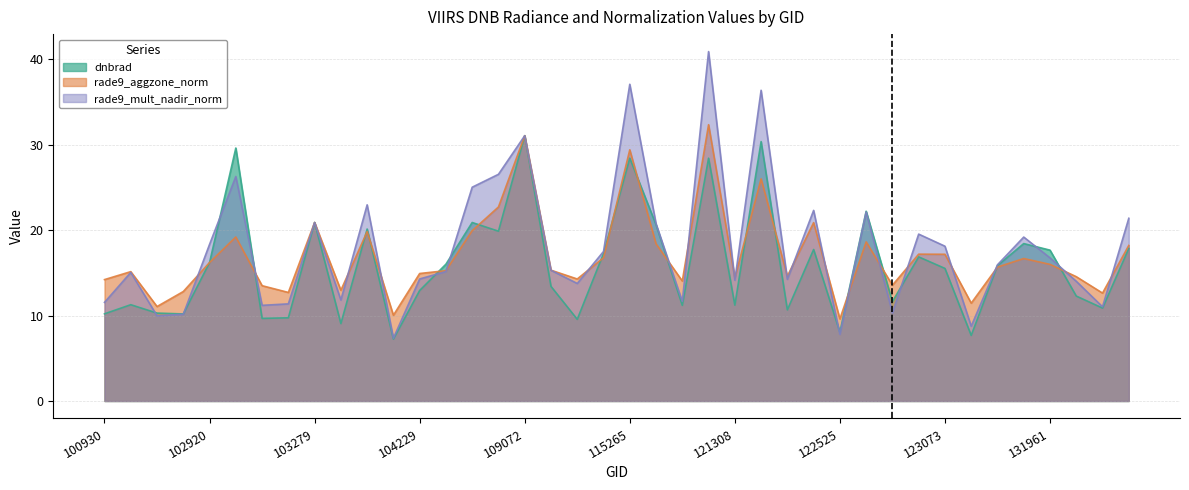

Which series ends up on top after the final intersection of dnbrad and rade9_mult_nadir_norm?

rade9_mult_nadir_norm